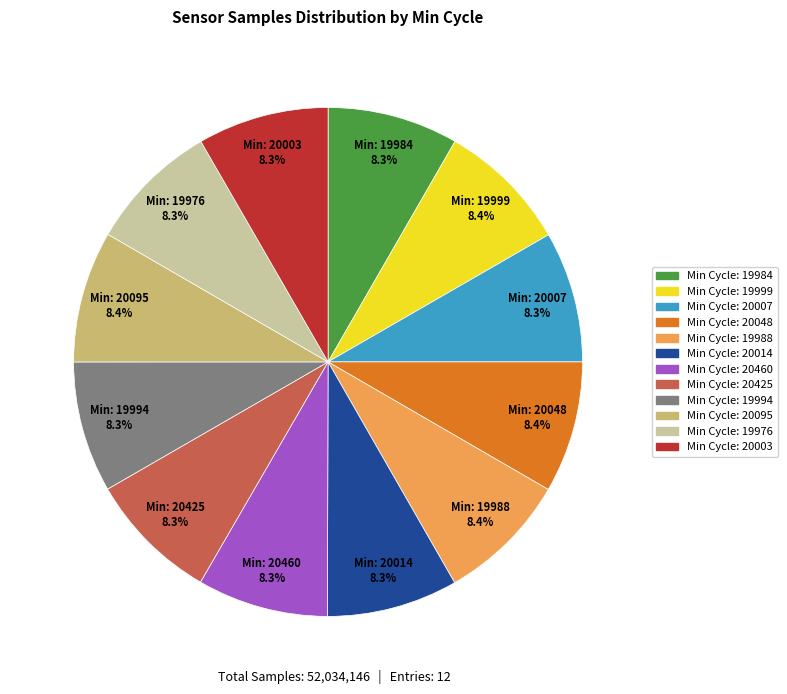

To the nearest percent, what is the average slice percentage?

8%